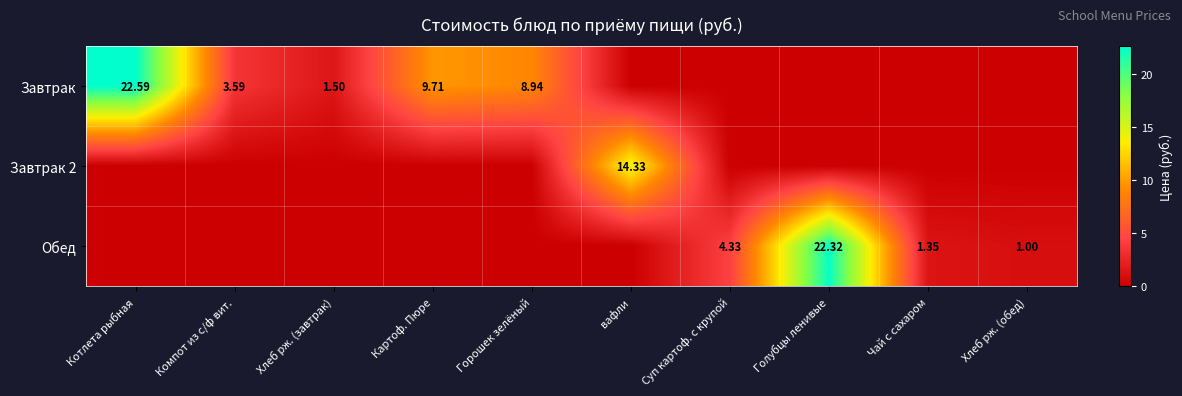

Rank the series at Суп картоф. с крупой from highest to lowest value.

Обед, Завтрак, Завтрак 2